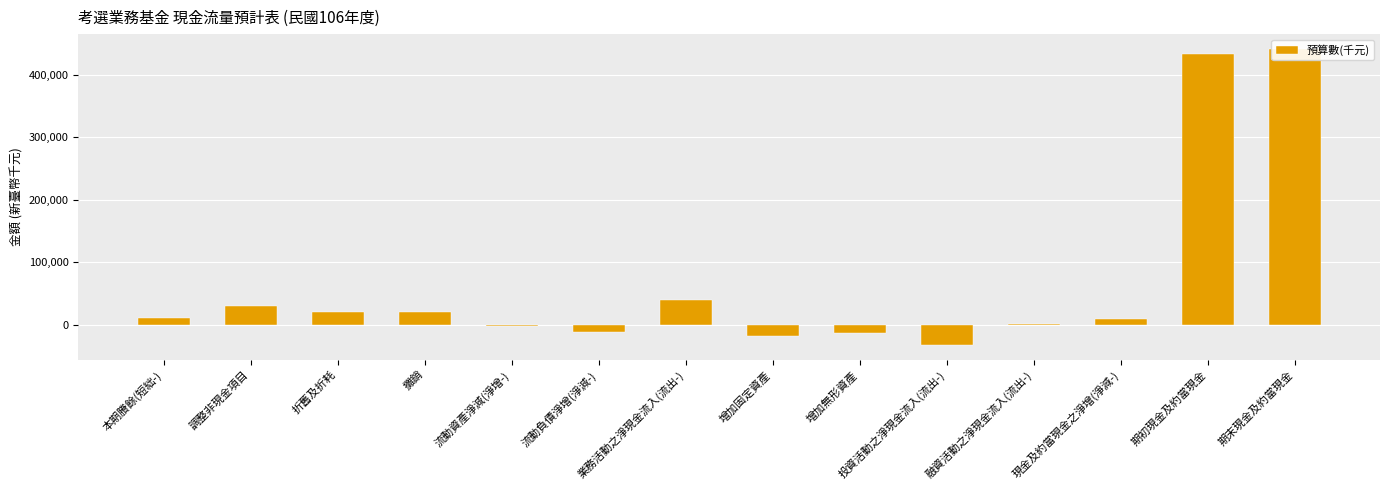

What is the average value?

66328